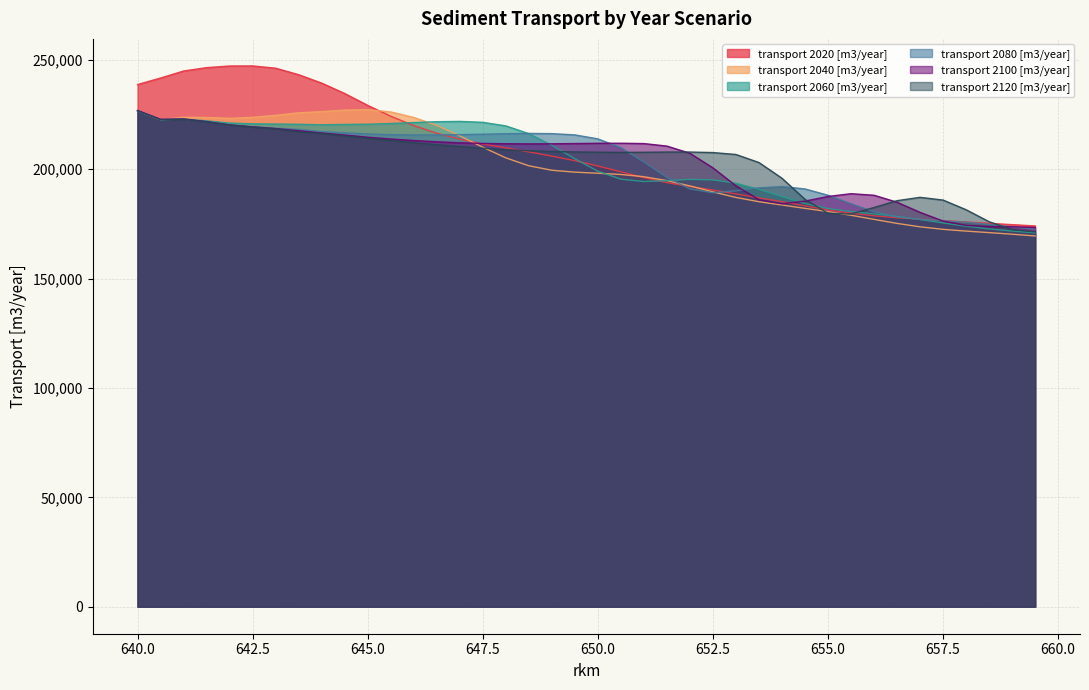

What is the minimum value for transport 2020 [m3/year]?

174073.3